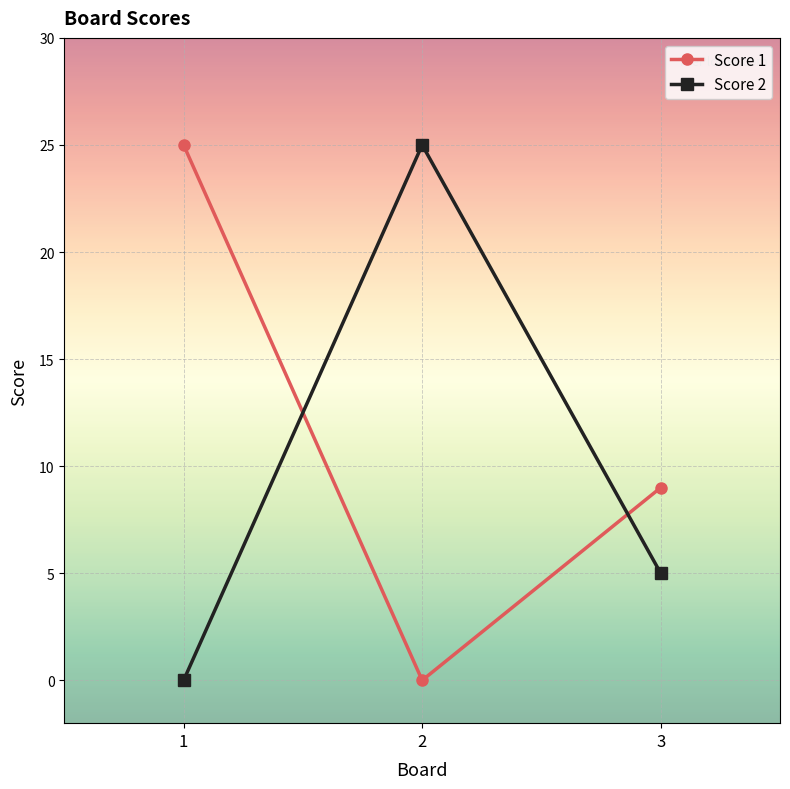

At which label is Score 1 closest to 12?

3